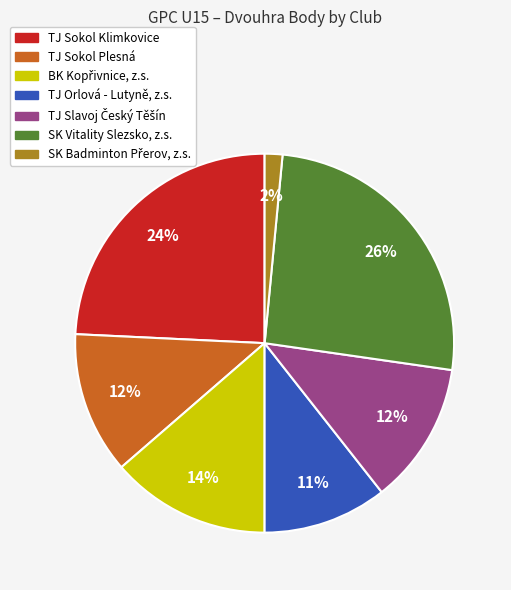

True or false: TJ Orlová - Lutyně, z.s. accounts for 11% of the total.

True